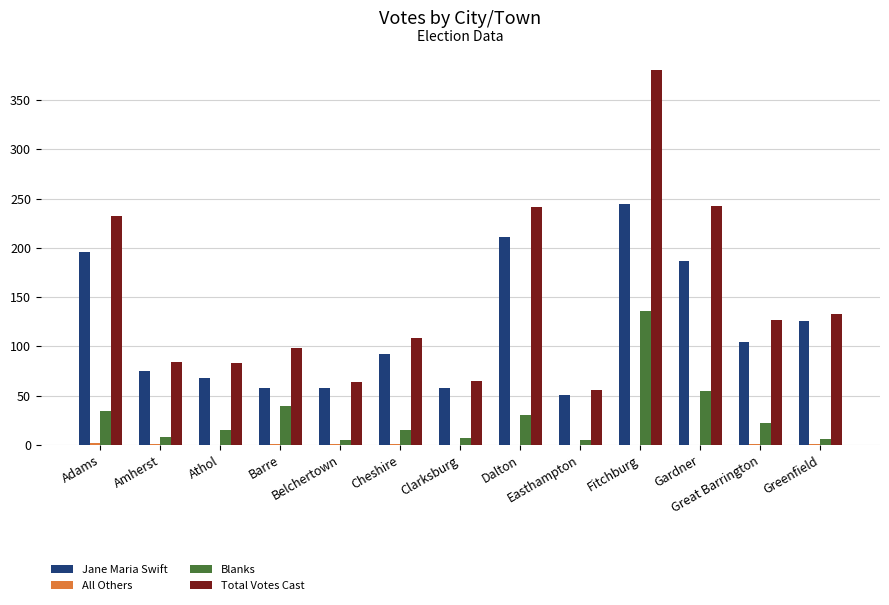

Which category has the highest value in the Jane Maria Swift series?

Fitchburg